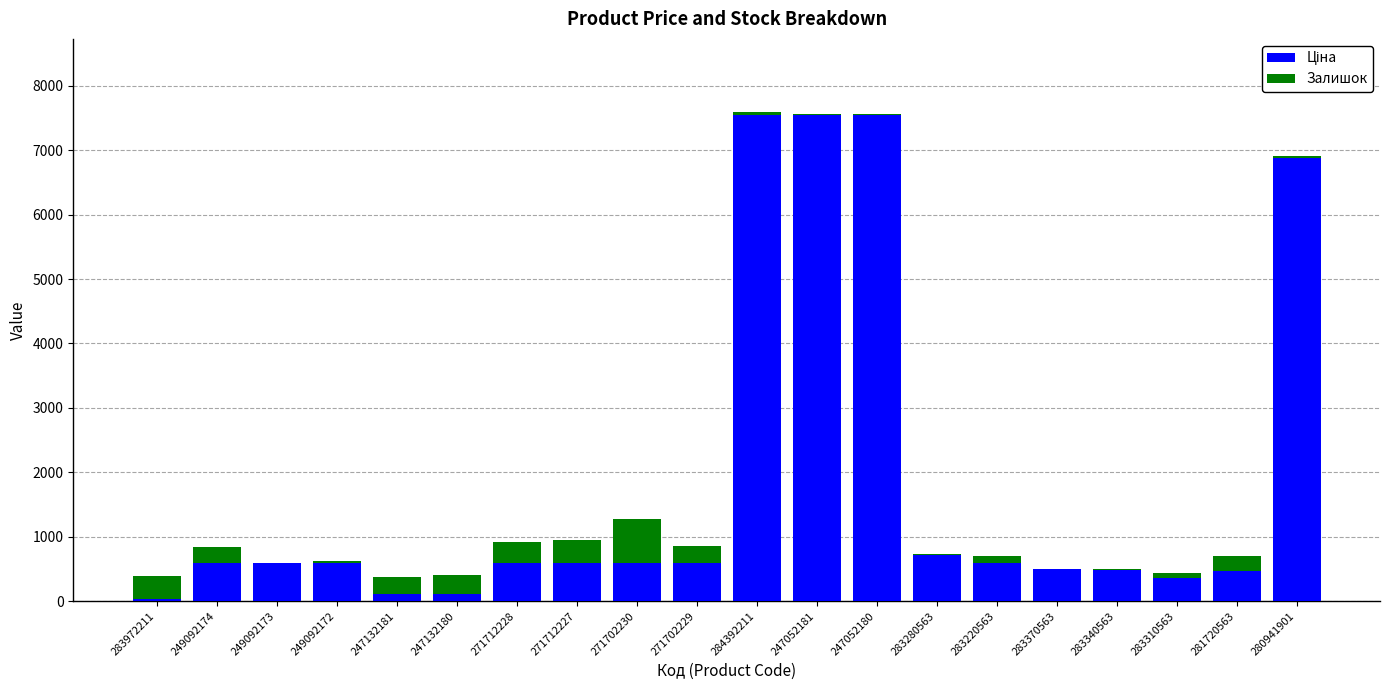

What is the total value across all series at 249092174?

837.7